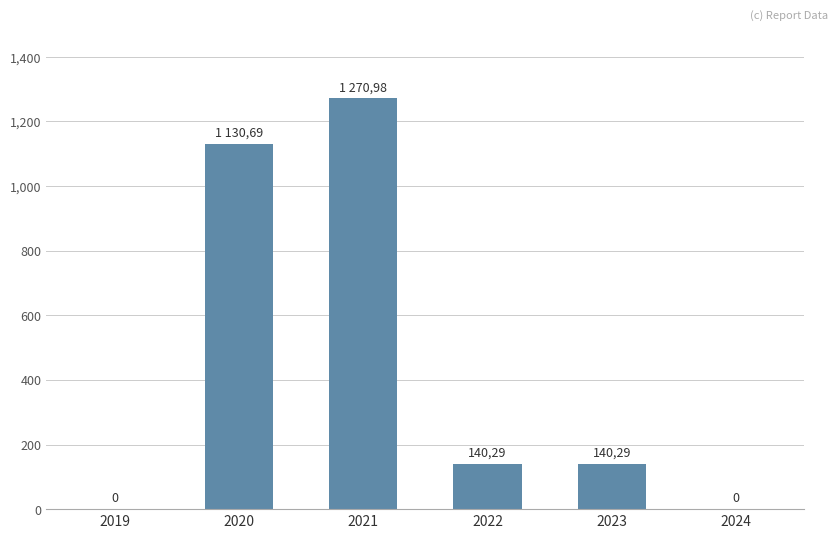

The value at 2021 is 553.2. True or false?

False